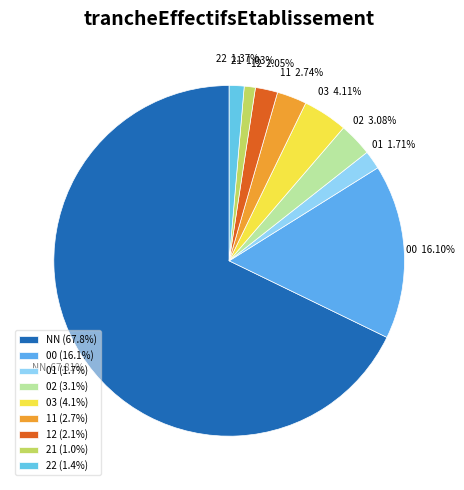

Is NN the majority of the pie?

Yes